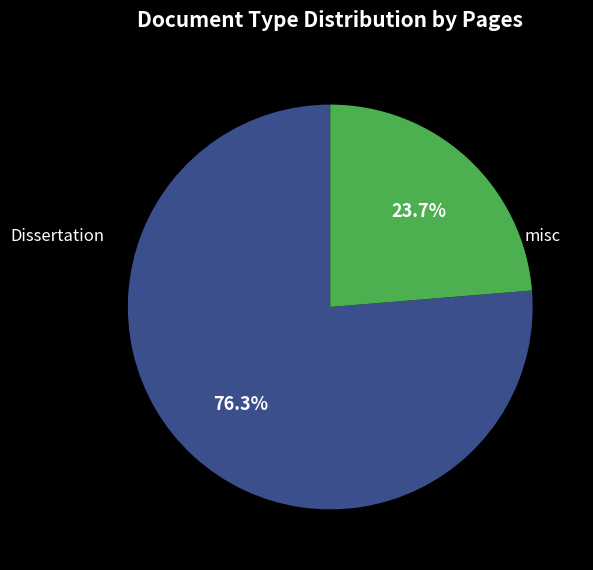

Is there a majority slice in this chart?

Yes